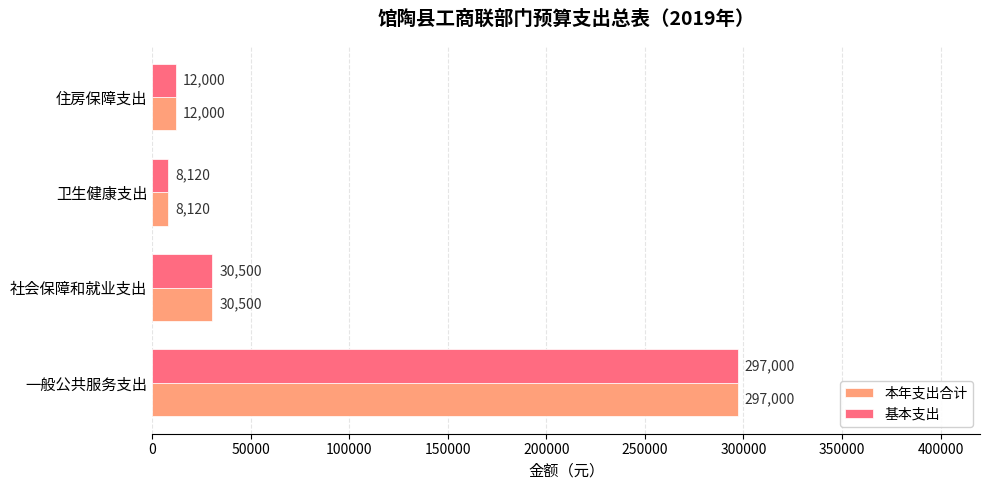

Is the value of 本年支出合计 at 卫生健康支出 greater than the value of 基本支出 at 一般公共服务支出?

No